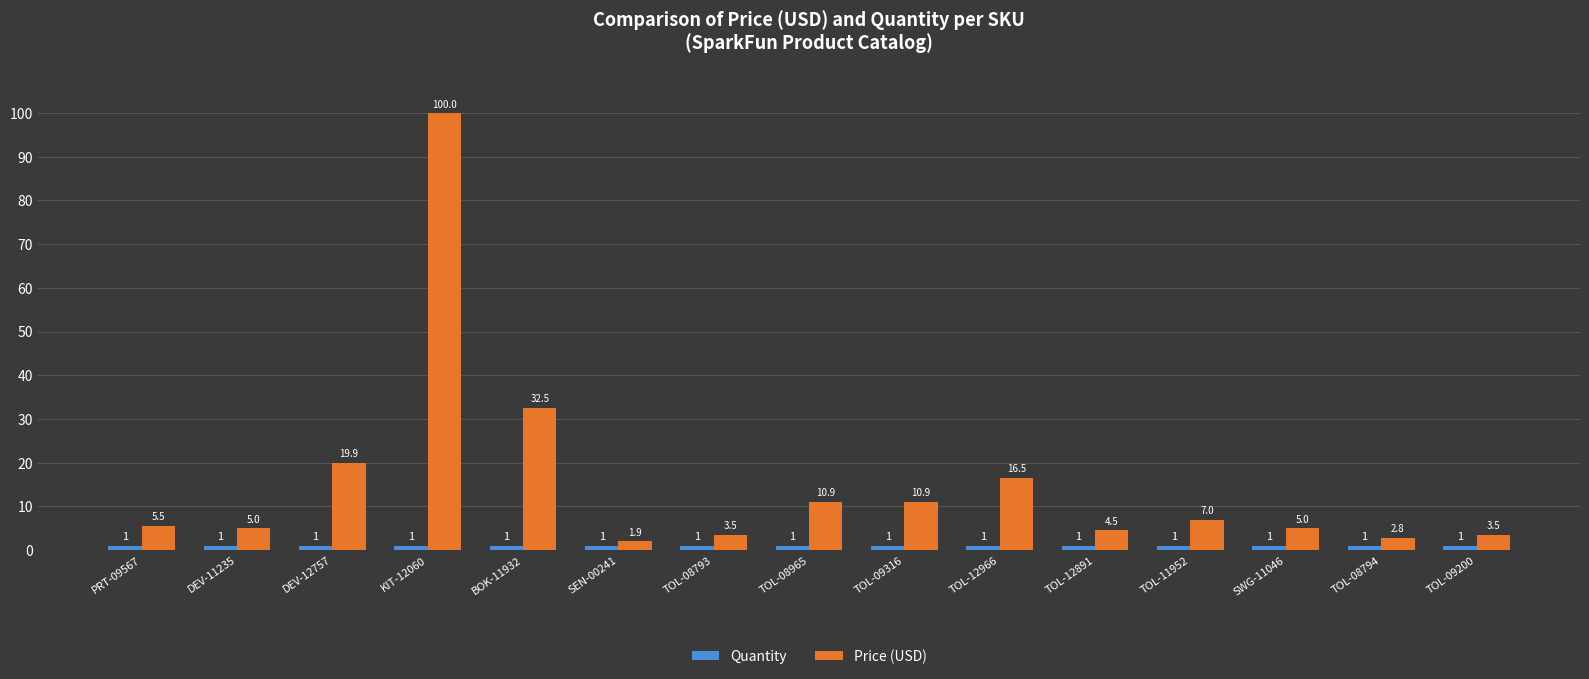

What position from the left is DEV-12757?

3